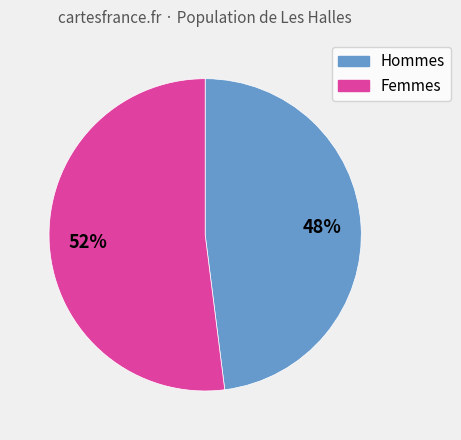

Which slice is the largest?

Femmes